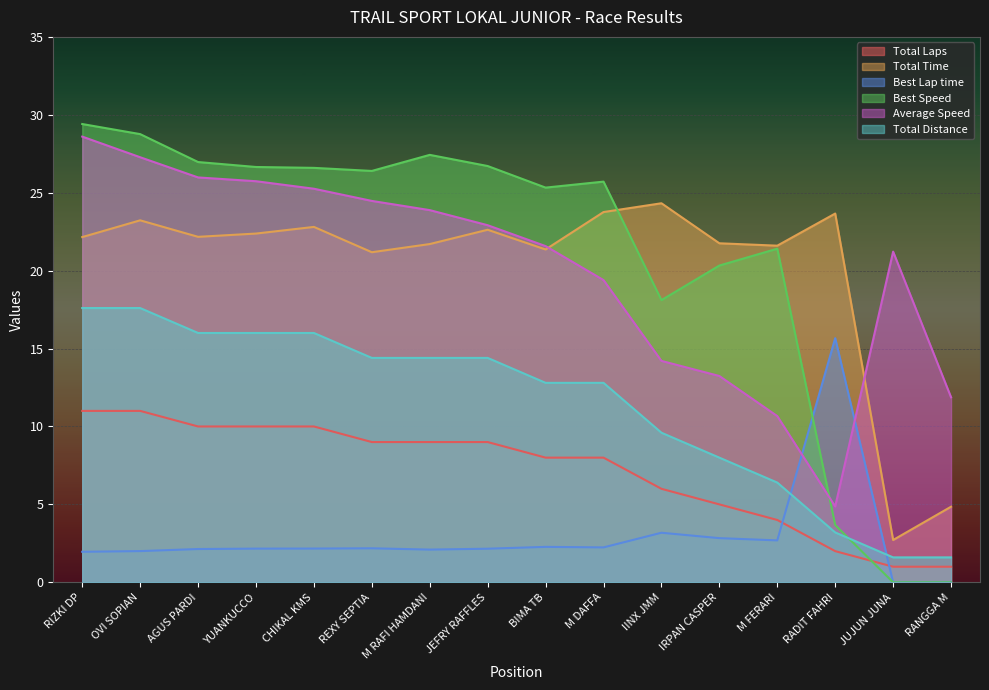

Count the number of categories in the chart.

16